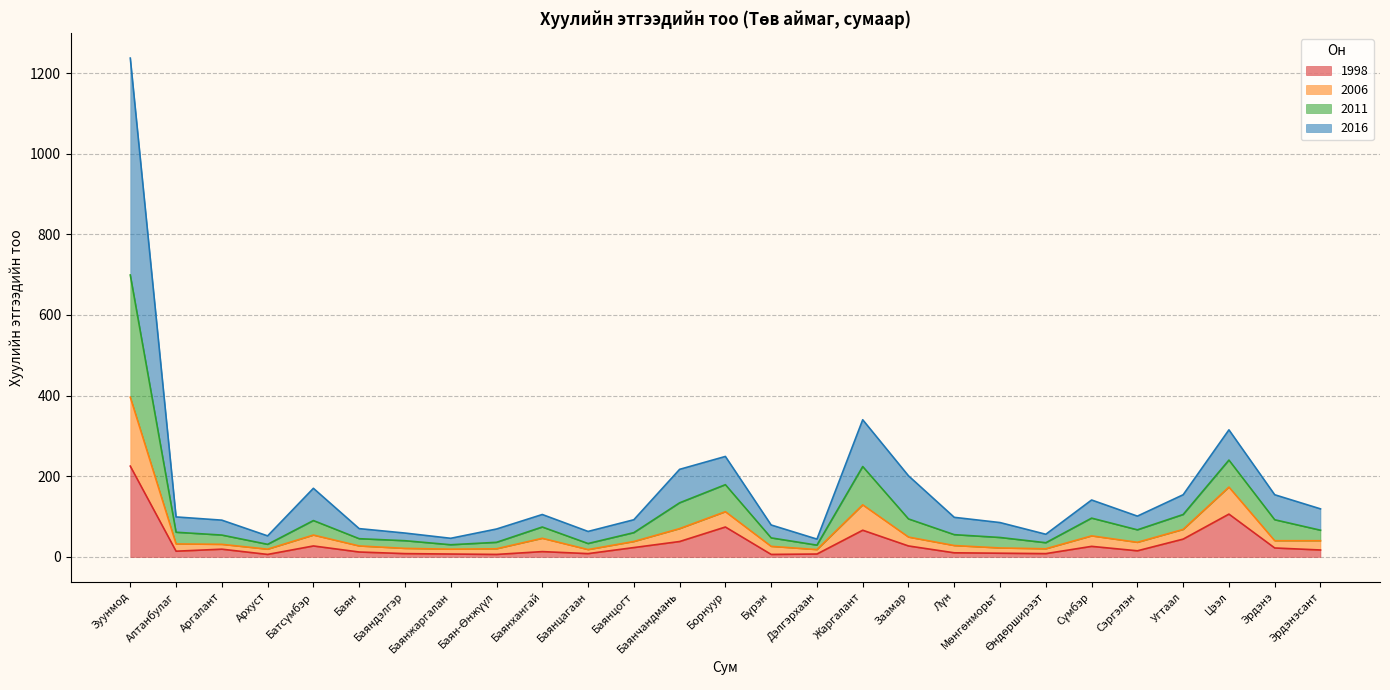

What is the sum of the 1998 values at Бүрэн and Баянчандмань?

44